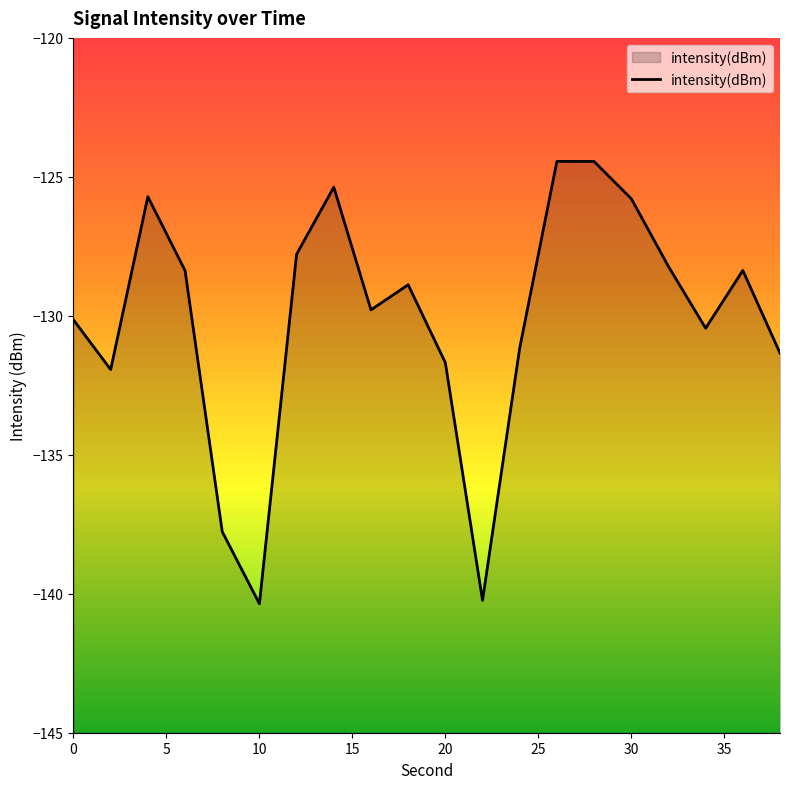

What is the smallest value displayed?

-140.4